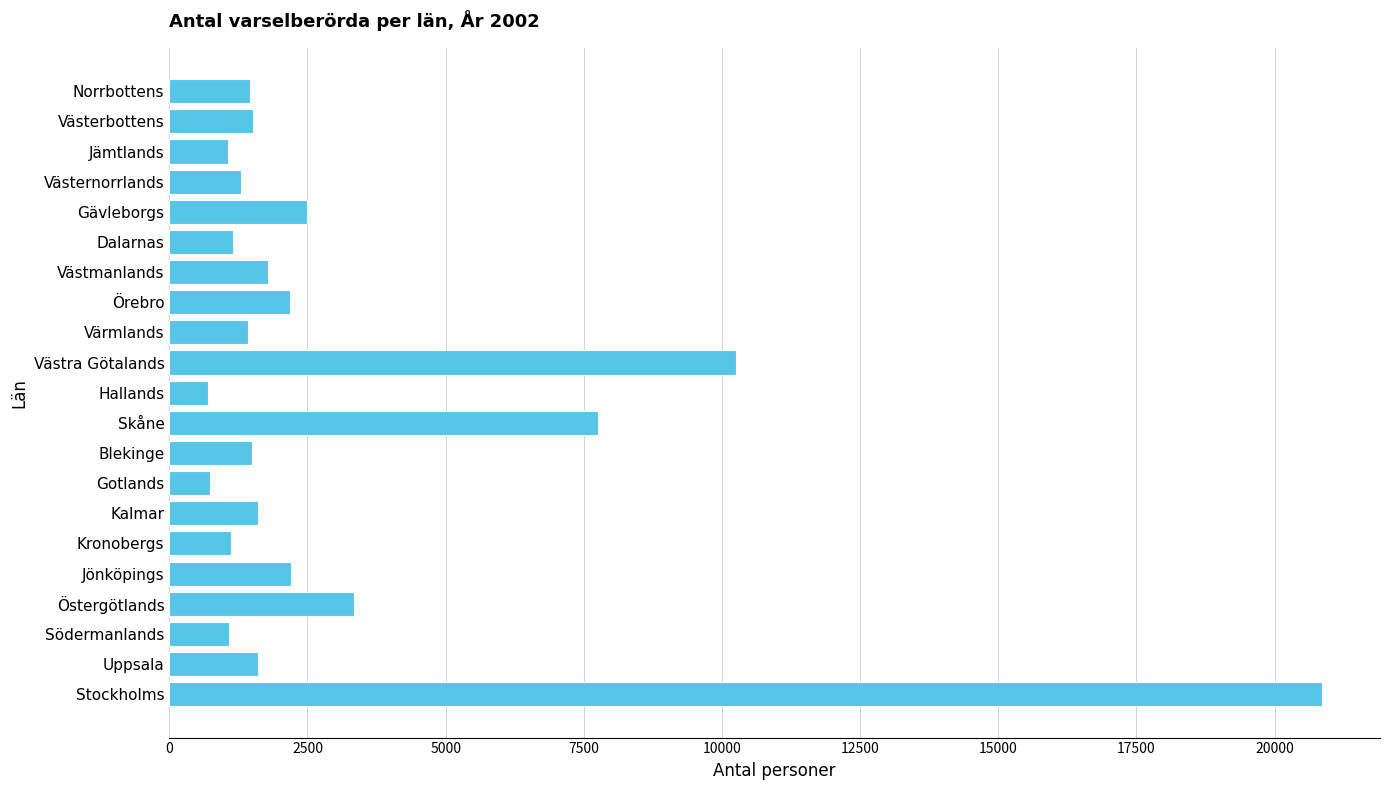

What is the difference between the second highest and second lowest values?

9514